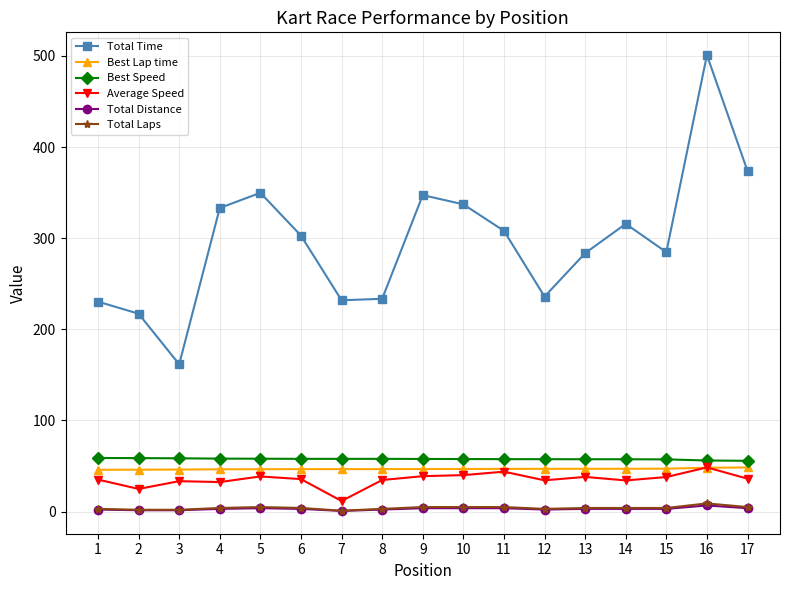

The value of Average Speed at 10 is 23.2. True or false?

False